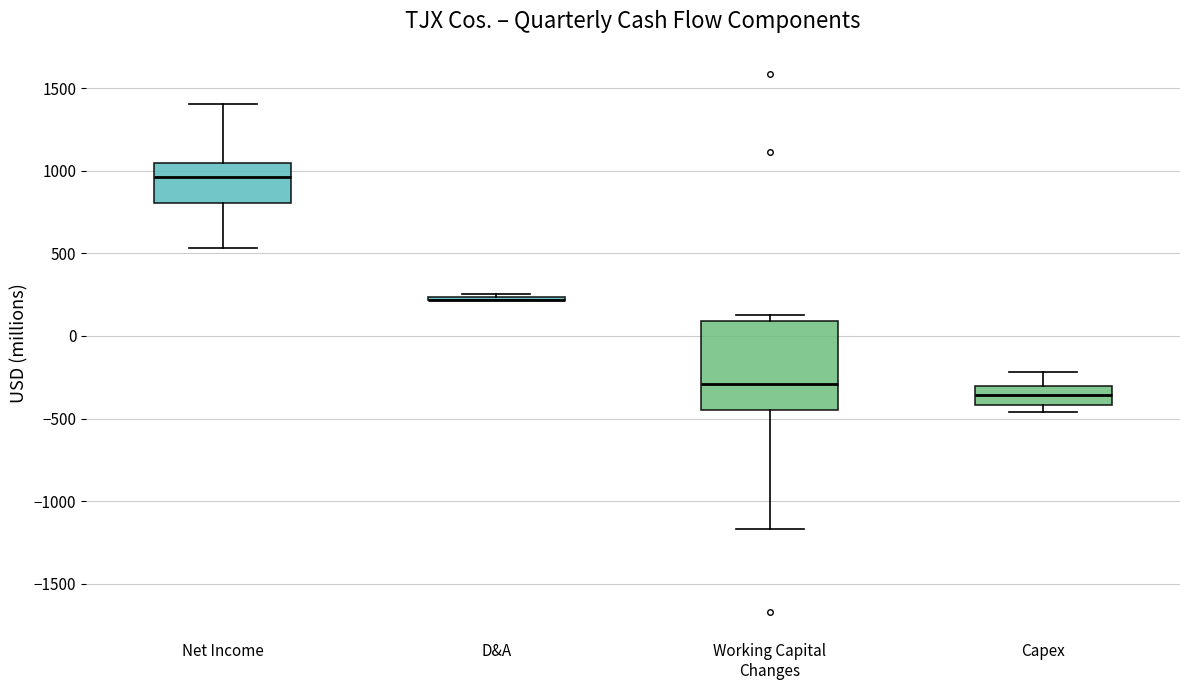

Reading left to right, transcribe this box plot: for each box, give where its median line is, the range the box spans, and where its two whiskers end, as read against the y-axis. The values are not printed on the chart, so give them approximately, as read against the axis.

Net Income: median 950, box 800 to 1050, whiskers 550 to 1400
D&A: box collapsed to a line at 200, whiskers 200 to 250
Working Capital Changes: median -300, box -450 to 100, whiskers -1150 to 150
Capex: median -350, box -400 to -300, whiskers -450 to -200